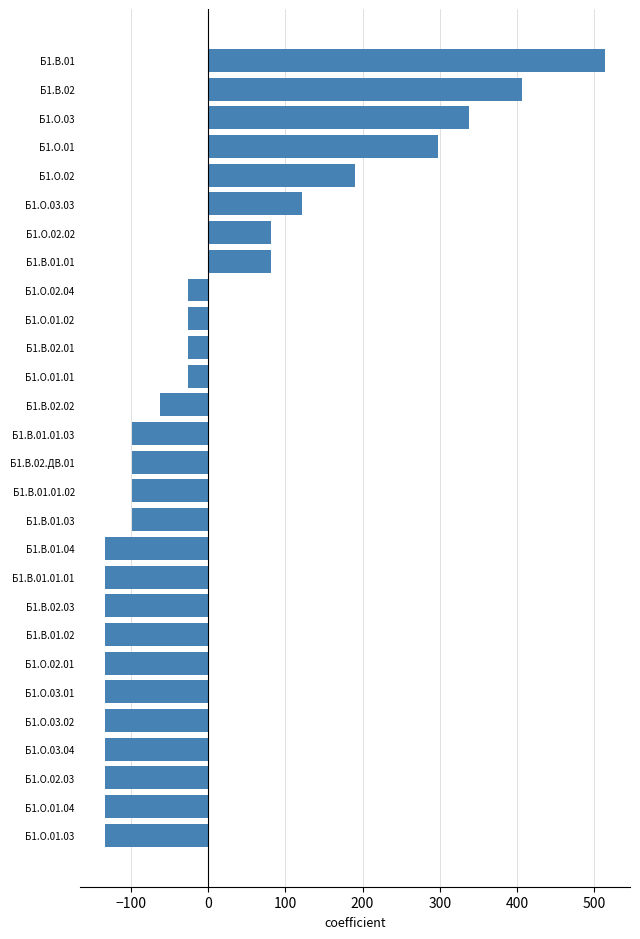

What is the difference between the maximum and minimum values?

648